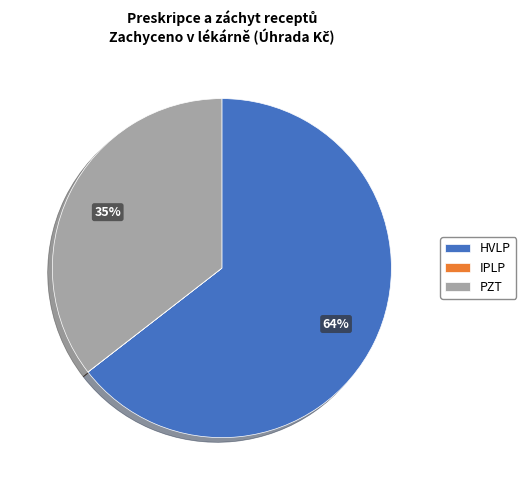

Which category has the biggest portion of the pie?

HVLP